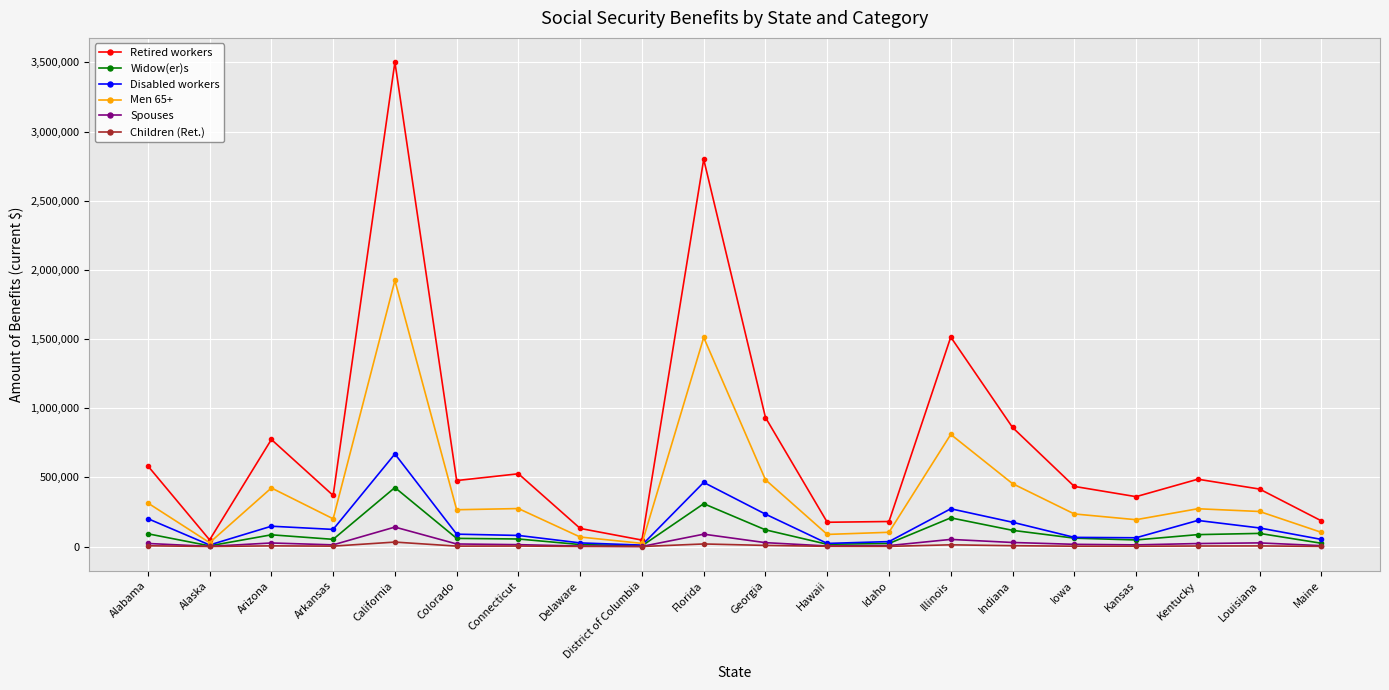

The value of Spouses at Delaware is 3723. True or false?

True